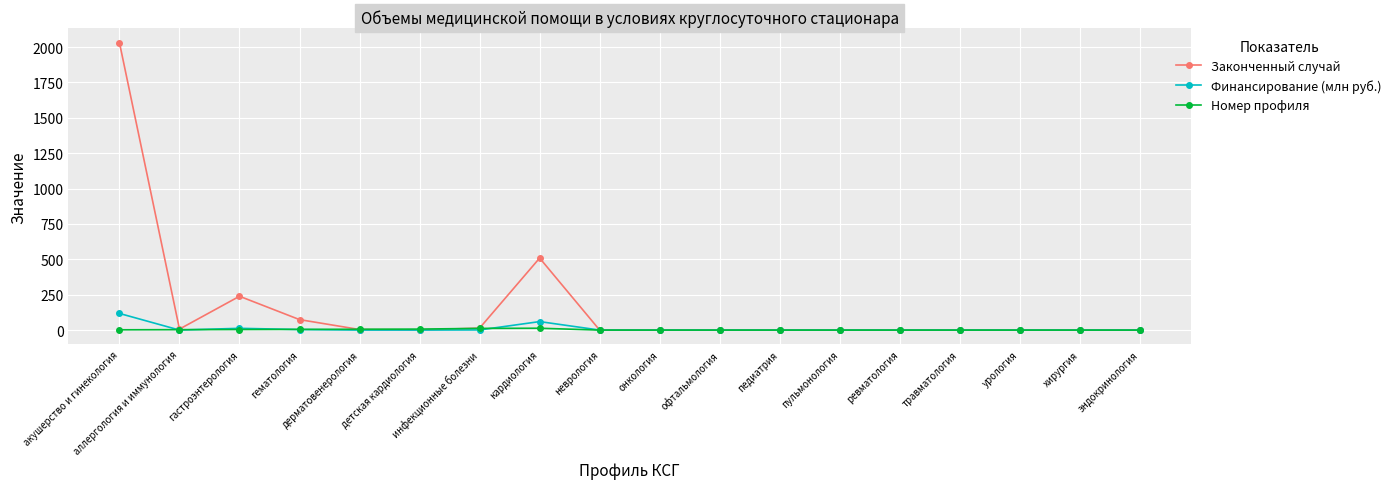

Is it true that Законченный случай equals -930.1 at педиатрия?

False